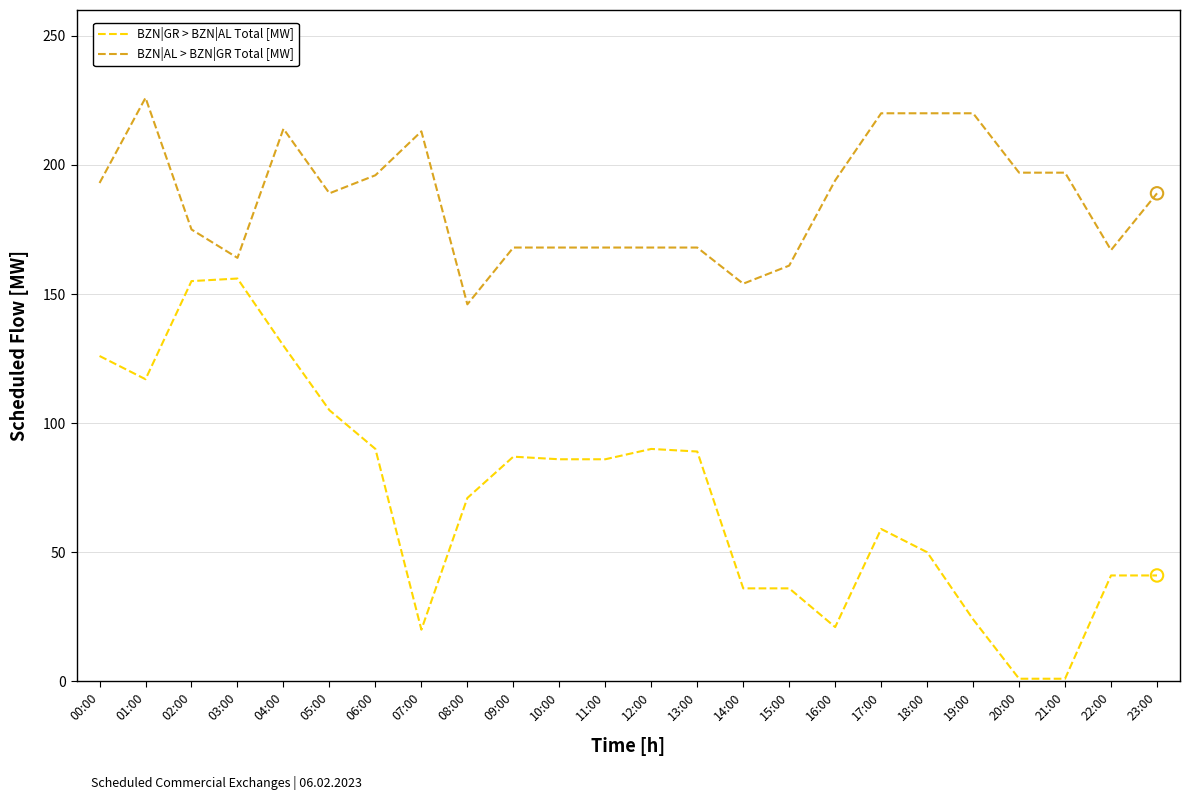

Which series changed the most between 00:00 and 10:00?

BZN|GR > BZN|AL Total [MW]